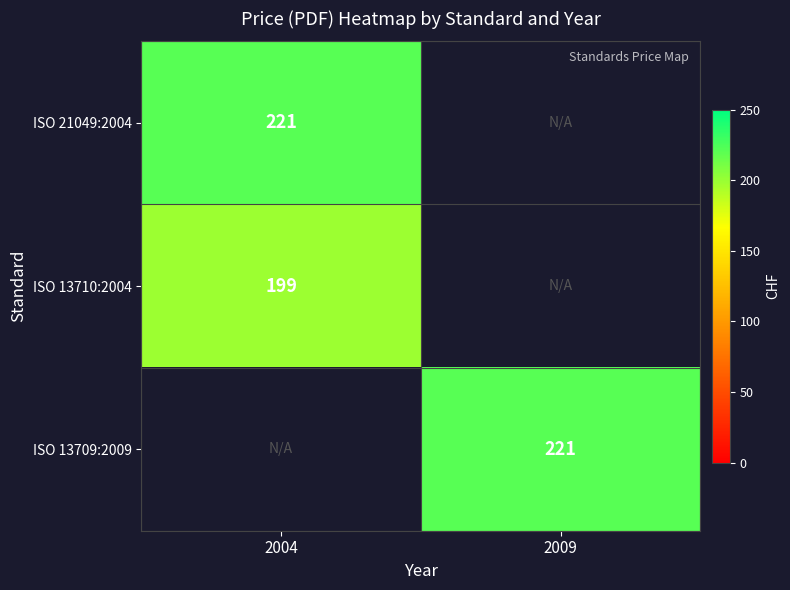

The value of ISO 21049:2004 at 2004 is 221. True or false?

True